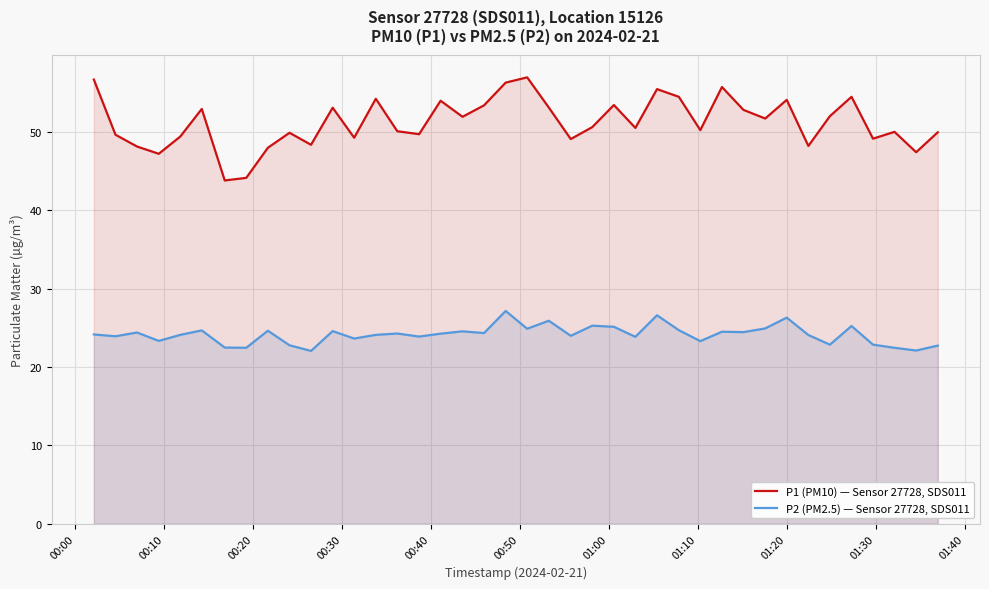

How many lines are shown in the chart?

2